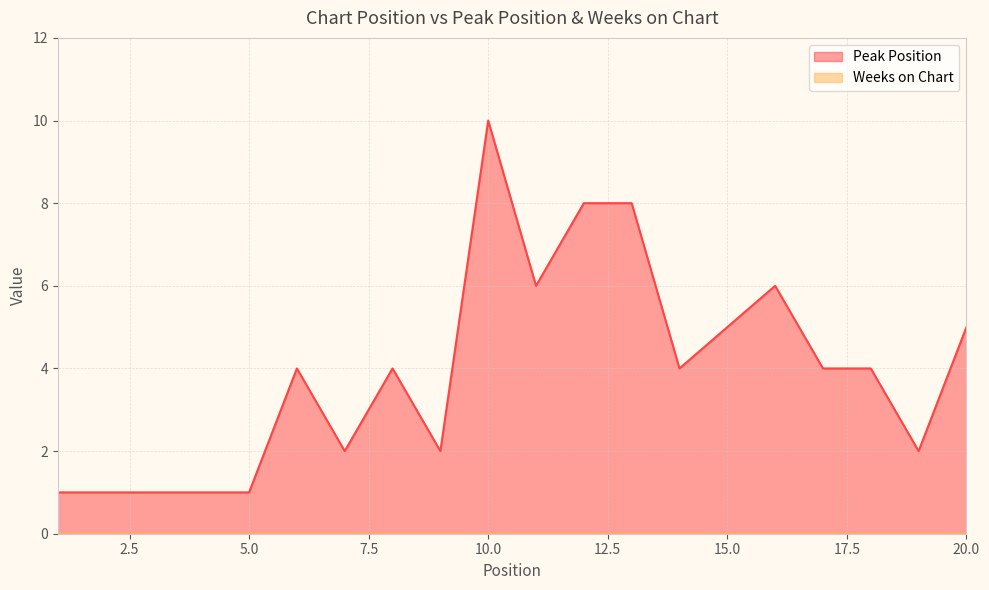

What is the value of the 6th point from the left?

4